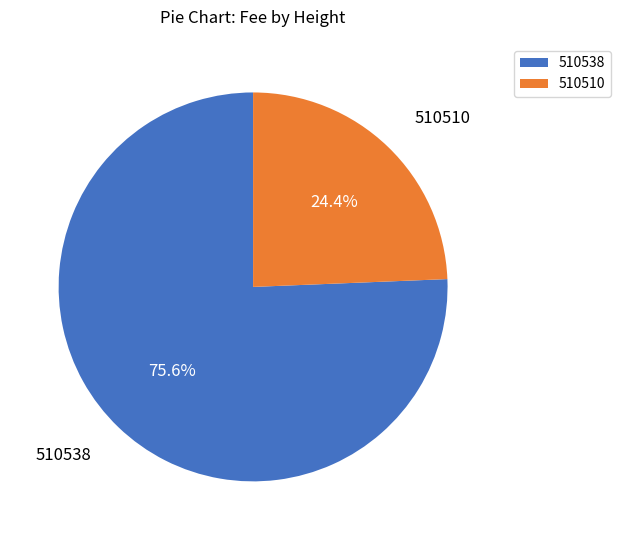

How much of the chart is everything except 510510?

75.6%